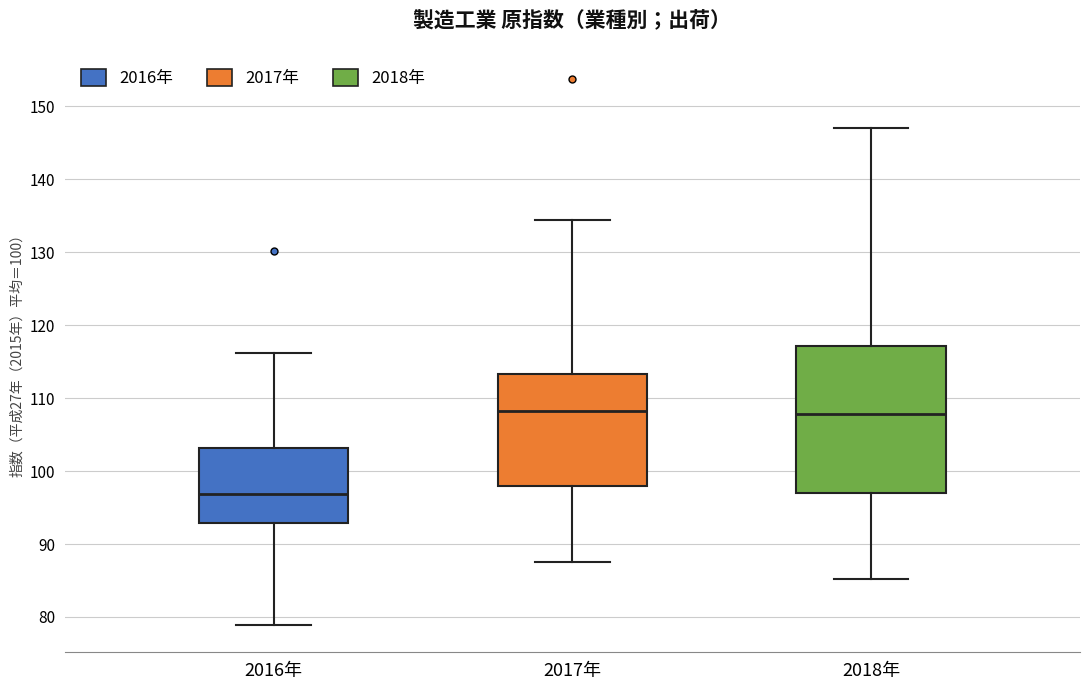

Which box has the lowest median line?

2016年